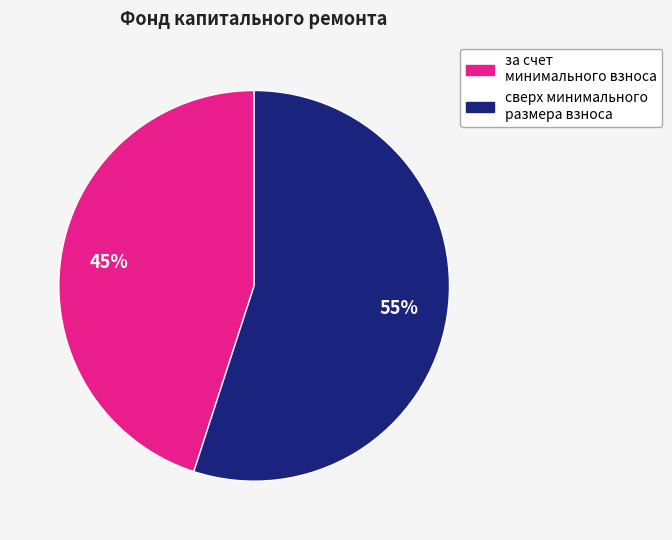

What is the largest slice in the pie chart?

сверх минимального размера взноса